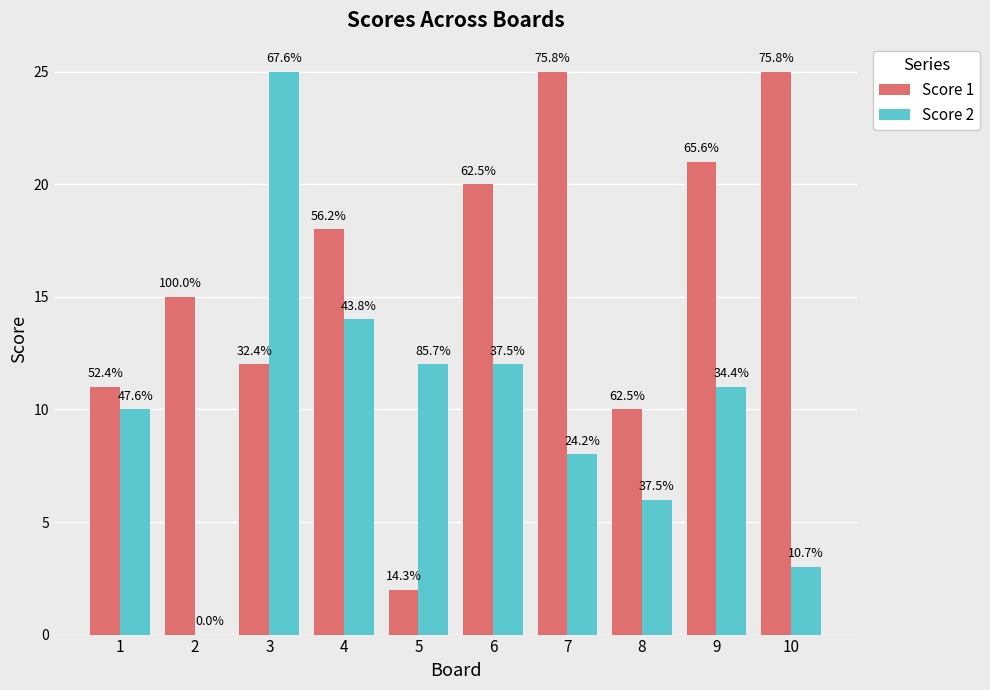

How many groups of bars are there?

10